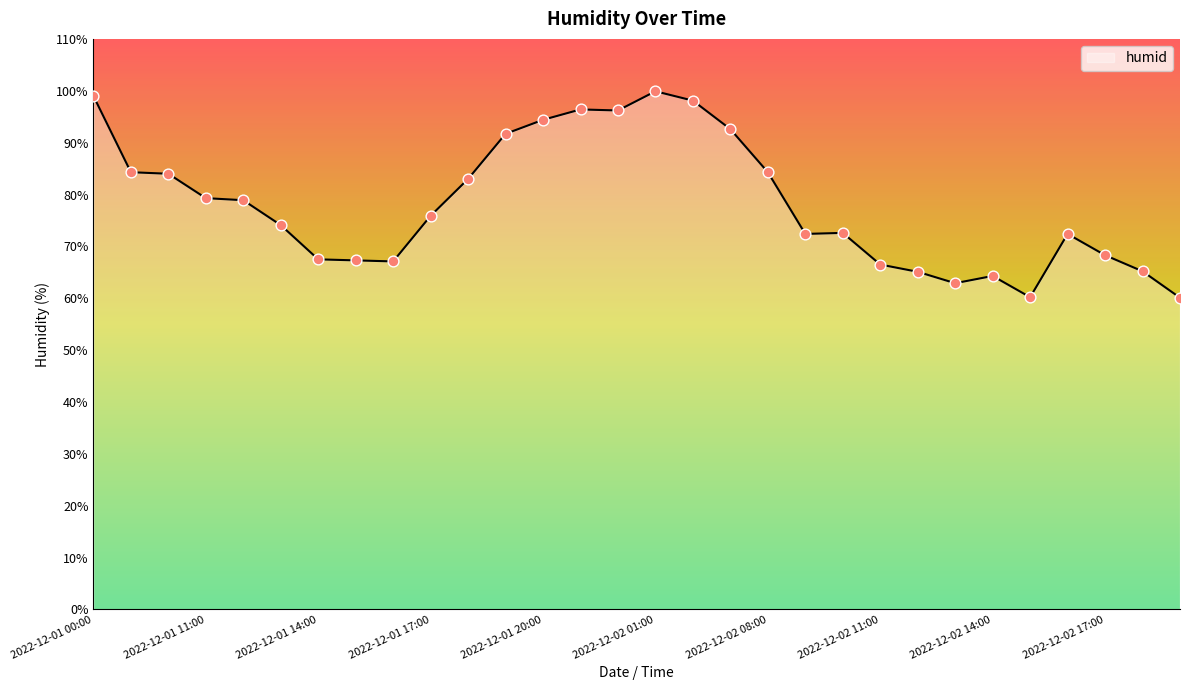

What is the maximum value shown in the chart?

99.9